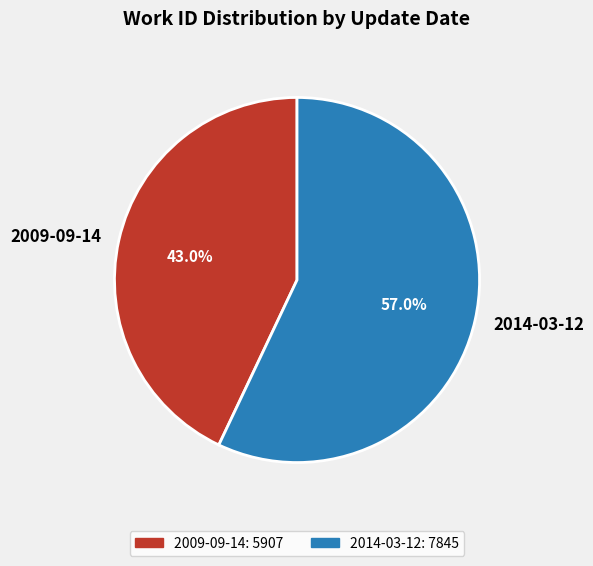

Combined, what portion of the pie is 2009-09-14 and 2014-03-12?

100.0%